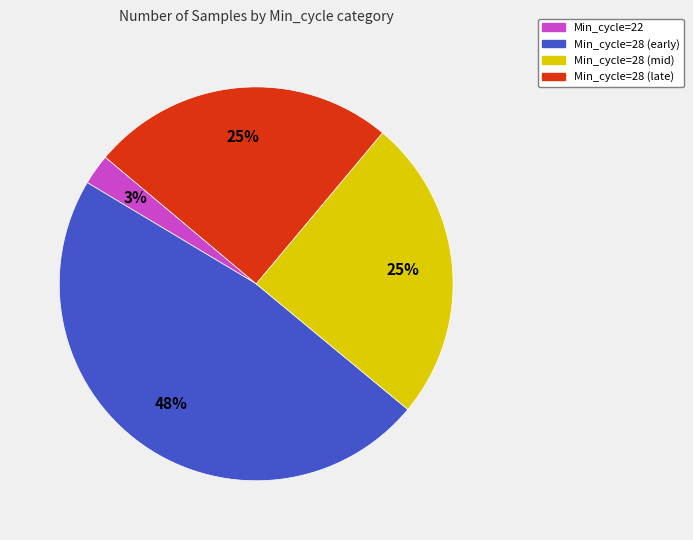

To the nearest percent, what is the difference between the largest and smallest slice percentages?

45%